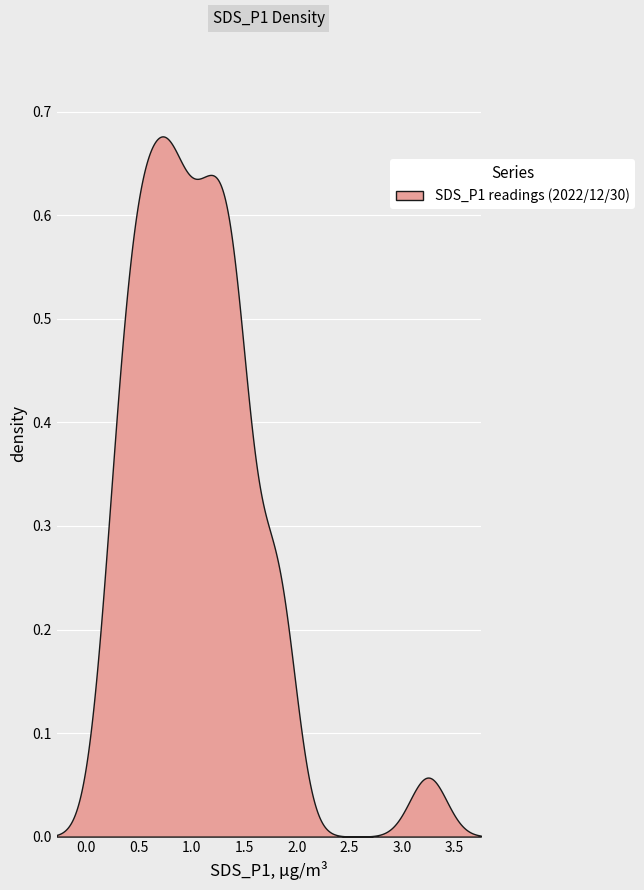

Is it true that the value at 31 is 0.4?

False